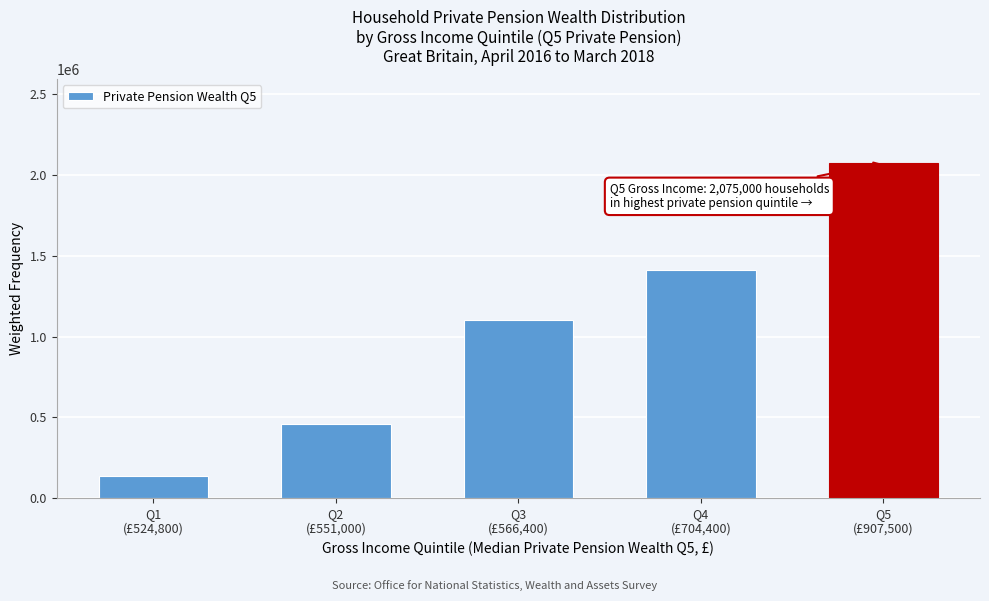

Reading right to left, extract all data points from this chart.

2075000	1409000	1101000	461000	138000